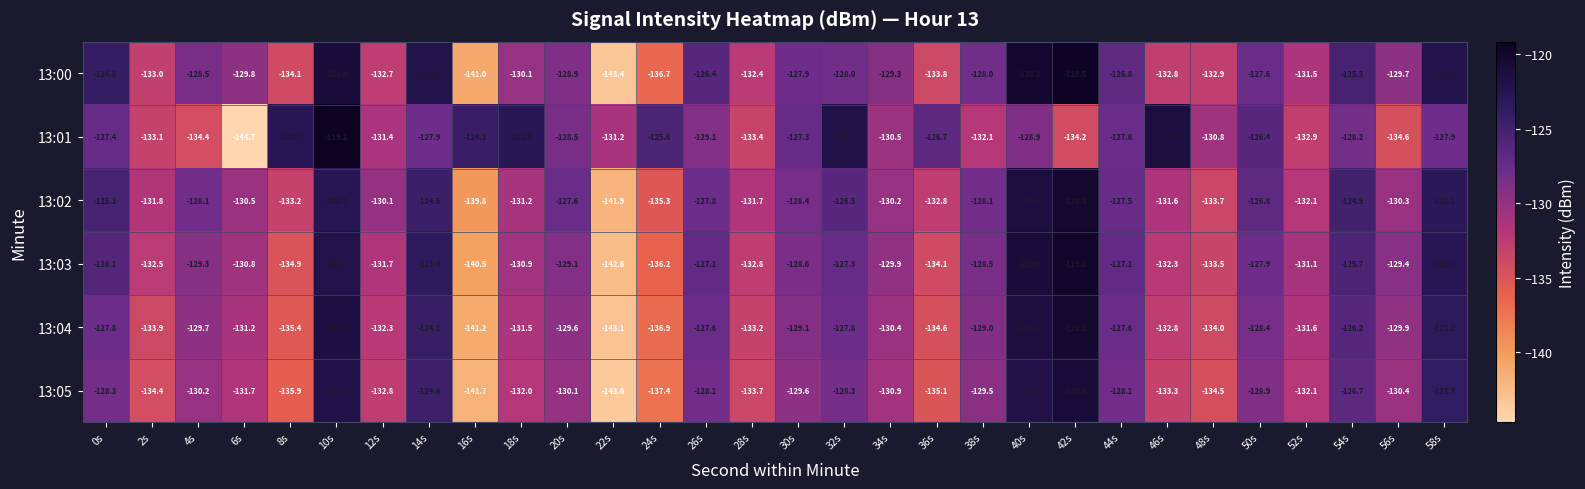

Which series has the largest range (max minus min)?

13:01